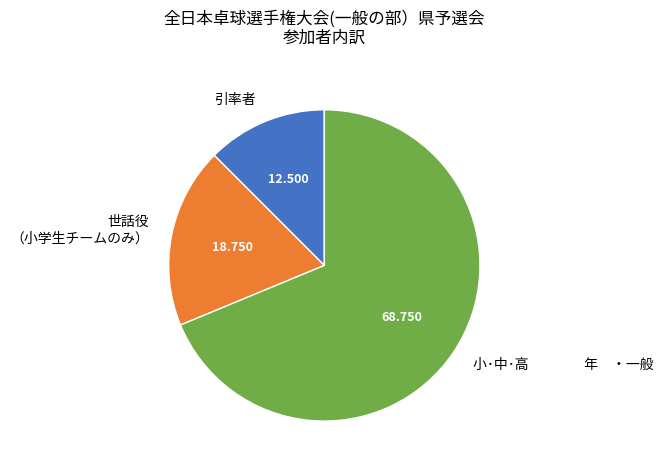

Is the sum of 世話役 （小学生チームのみ） and 小･中･高 年 ・一般 greater than half?

Yes